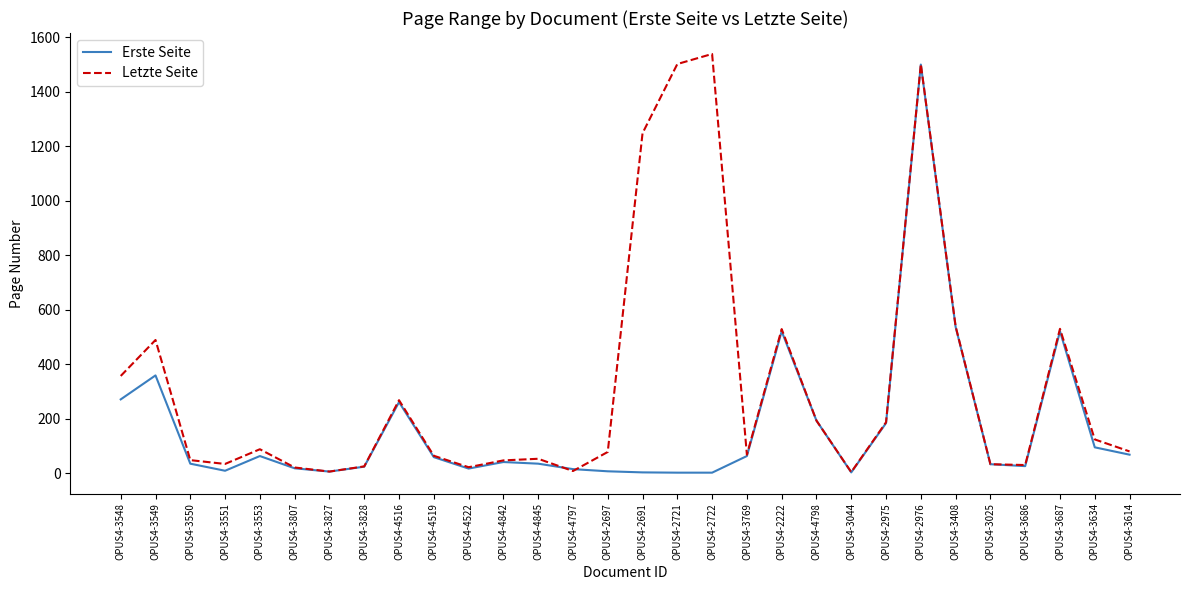

The Erste Seite series shows 844 at OPUS4-2222. True or false?

False